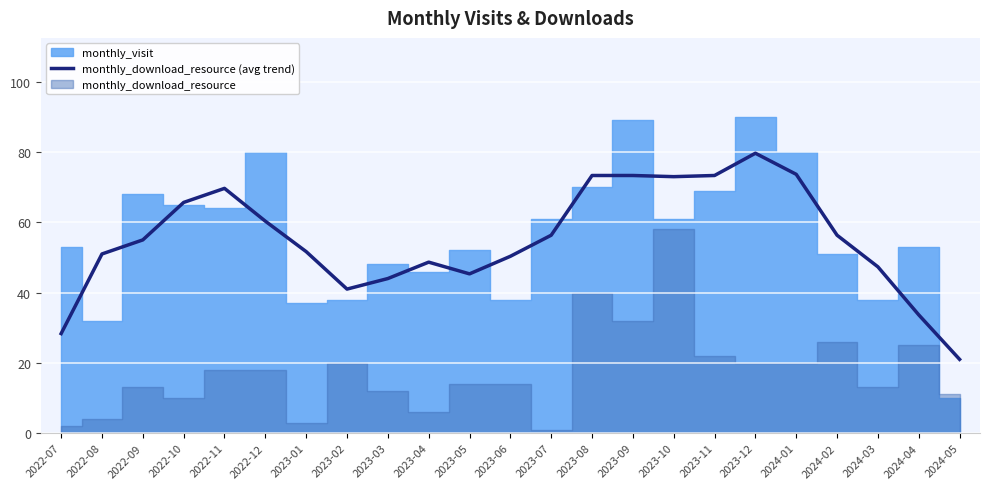

True or false: there are more than 0 points higher than both neighbors.

True